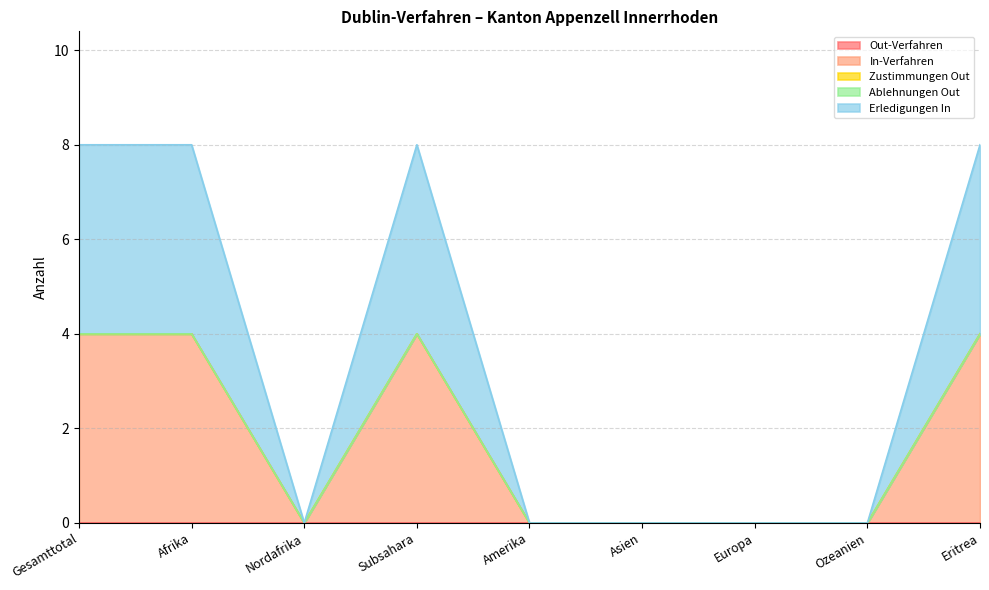

Does the chart have visible grid lines?

Yes